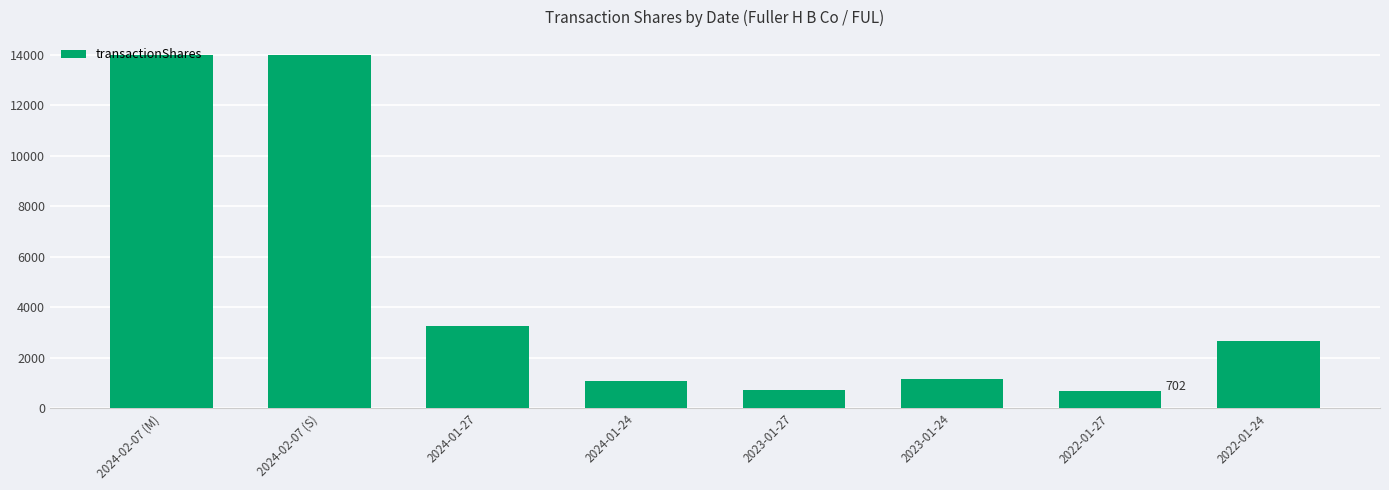

Is it true that the value at 2024-02-07 (M) is 14000?

True